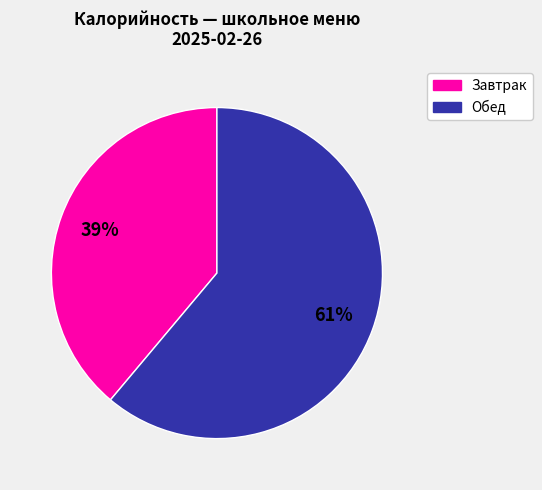

Count the number of slices in the pie.

2